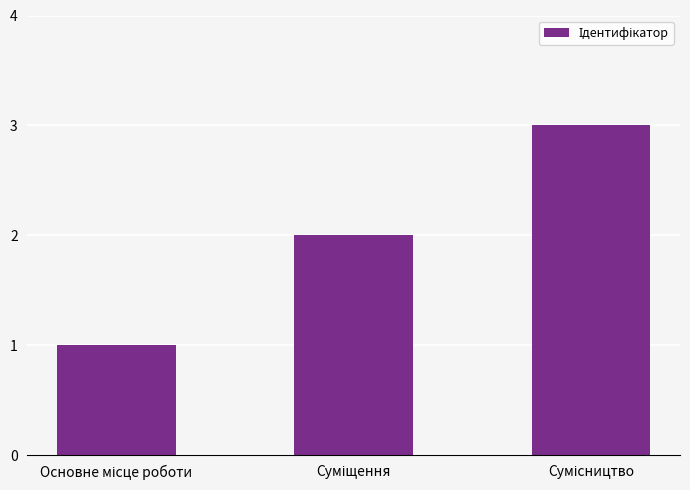

How many values are between 1 and 3?

3